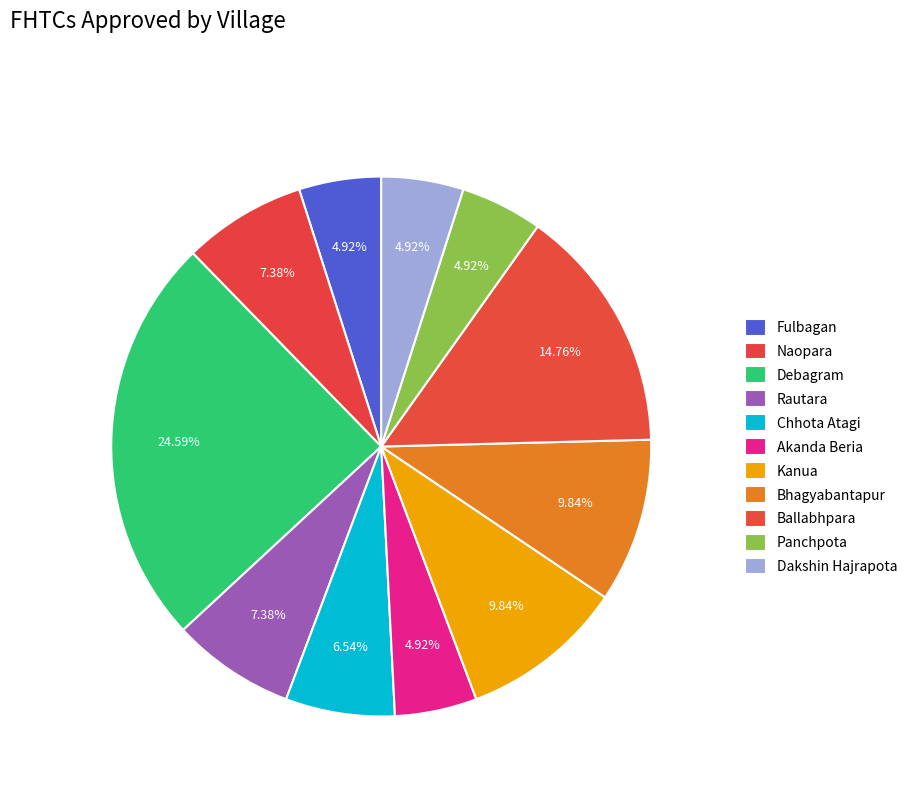

Does any single category account for the majority?

No